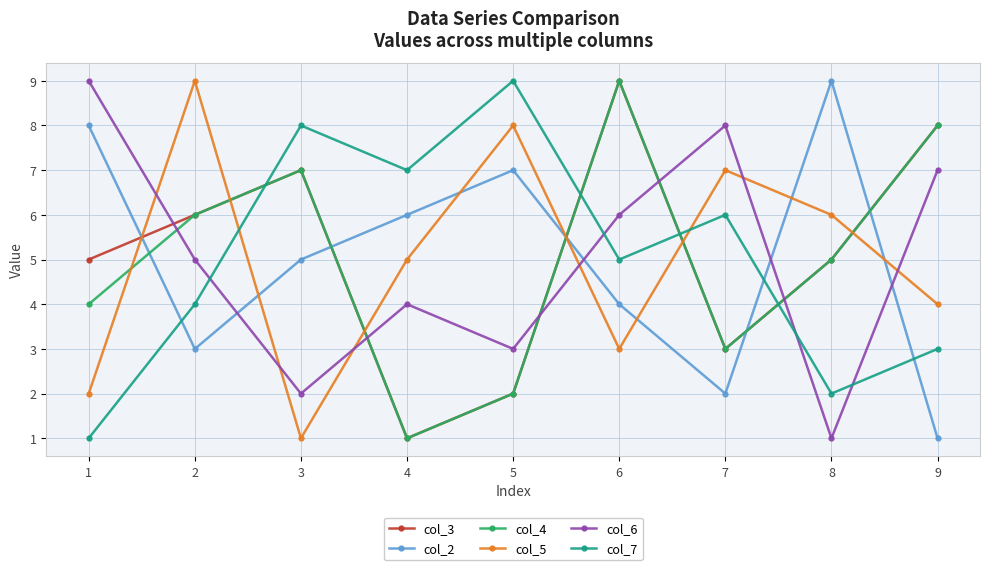

What is the difference between the maximum and minimum values in the col_3 series?

8